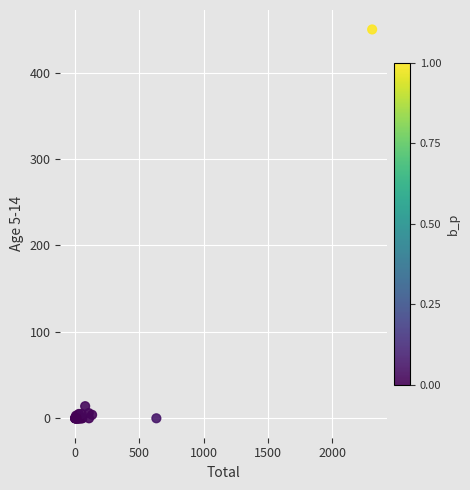

What Y value in the scatter plot is closest to 225?

14